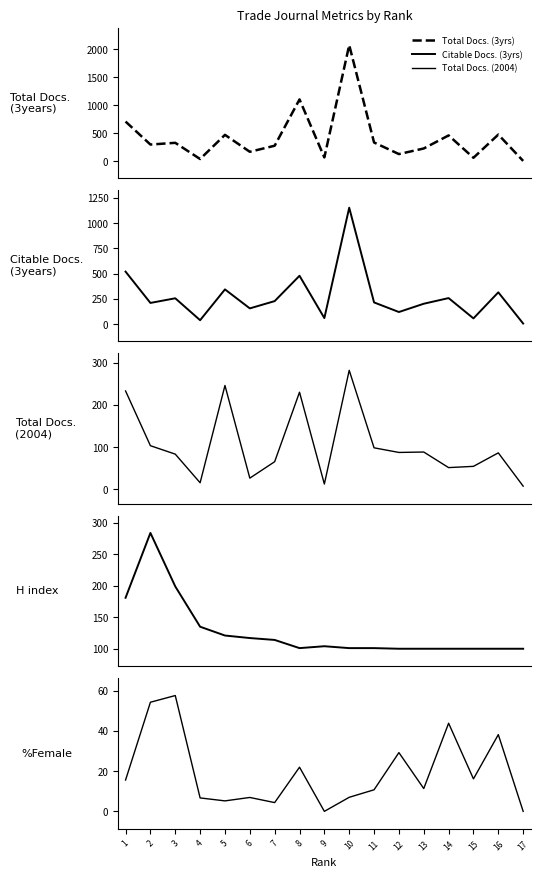

Where does the %Female series first go above 11?

1